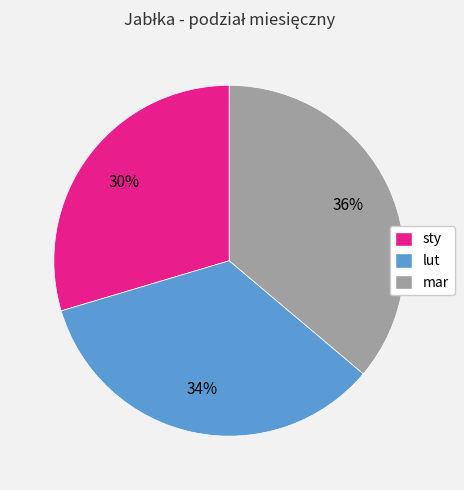

Do sty and lut together represent more than half of the pie?

Yes